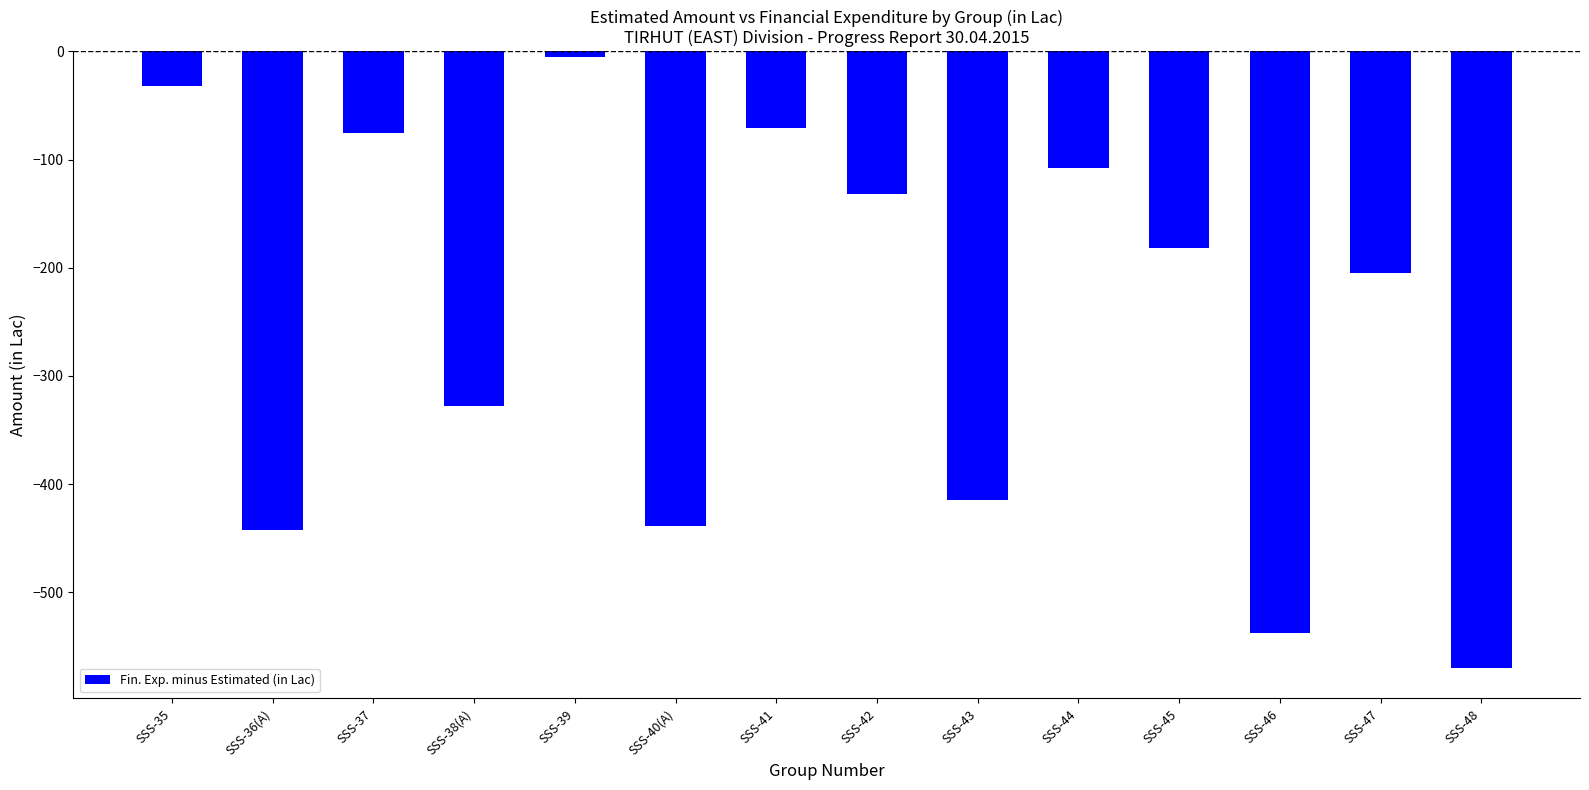

How many bars are there in total?

14